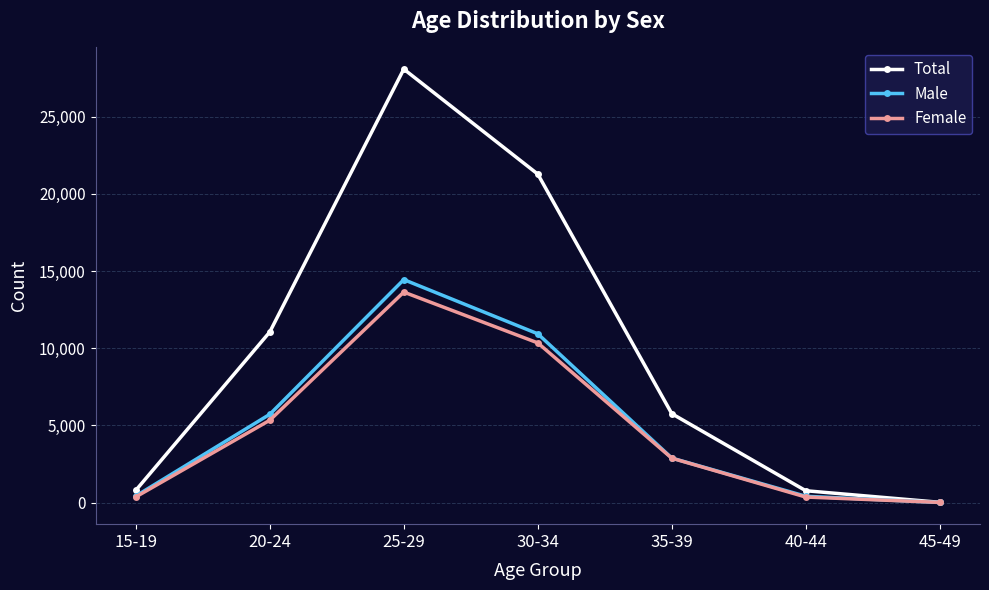

At which category is the sum across all series the highest?

25-29